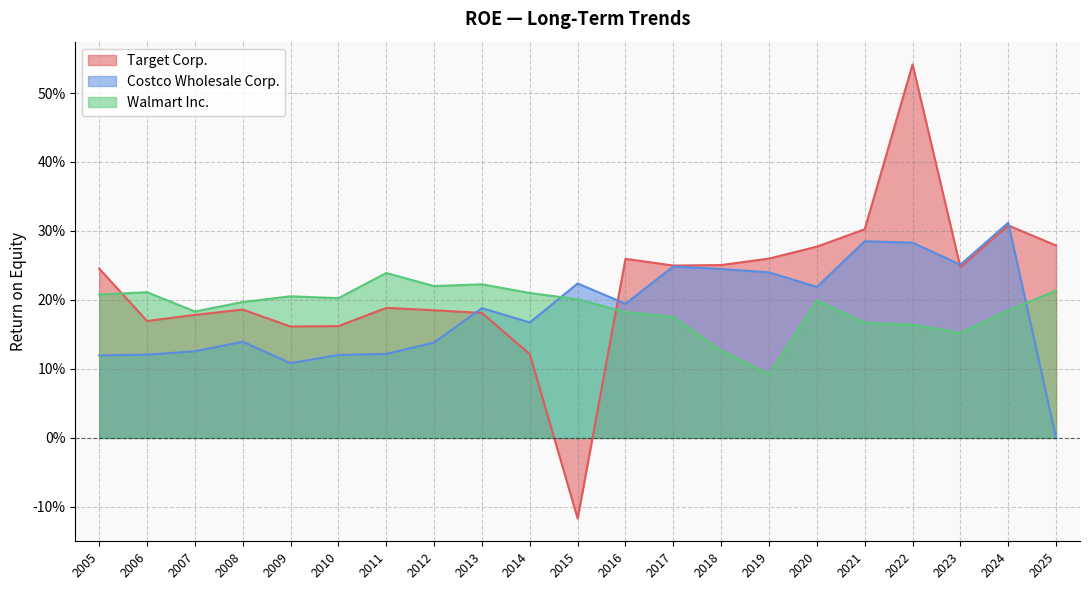

What is the average value of the Walmart Inc. series?

0.2